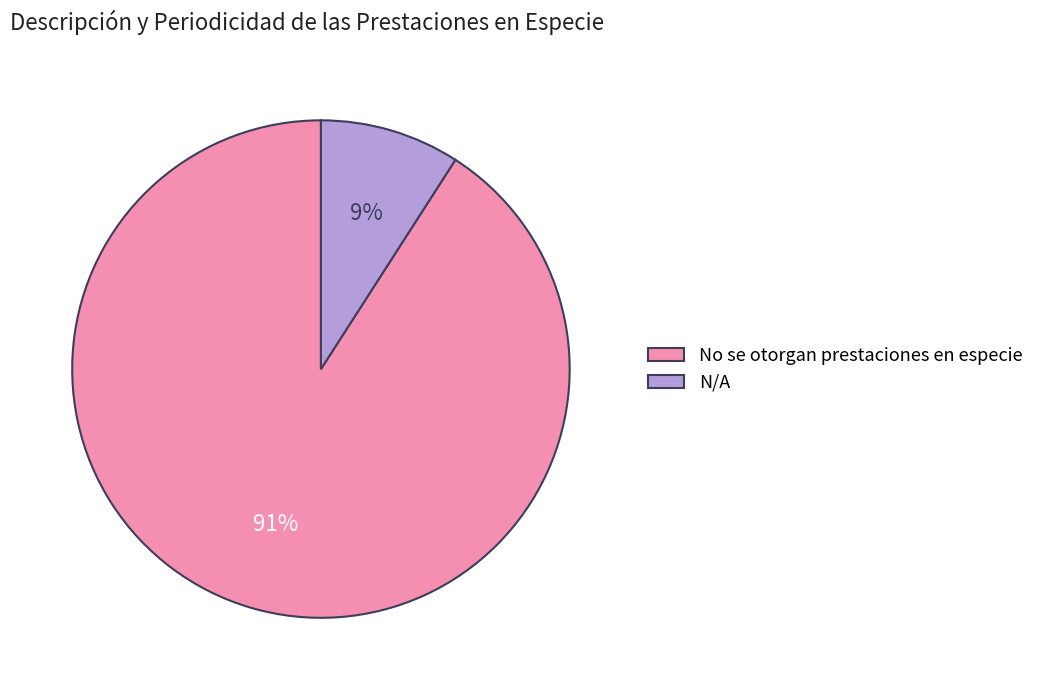

Rank the categories by value from highest to lowest.

No se otorgan prestaciones en especie, N/A